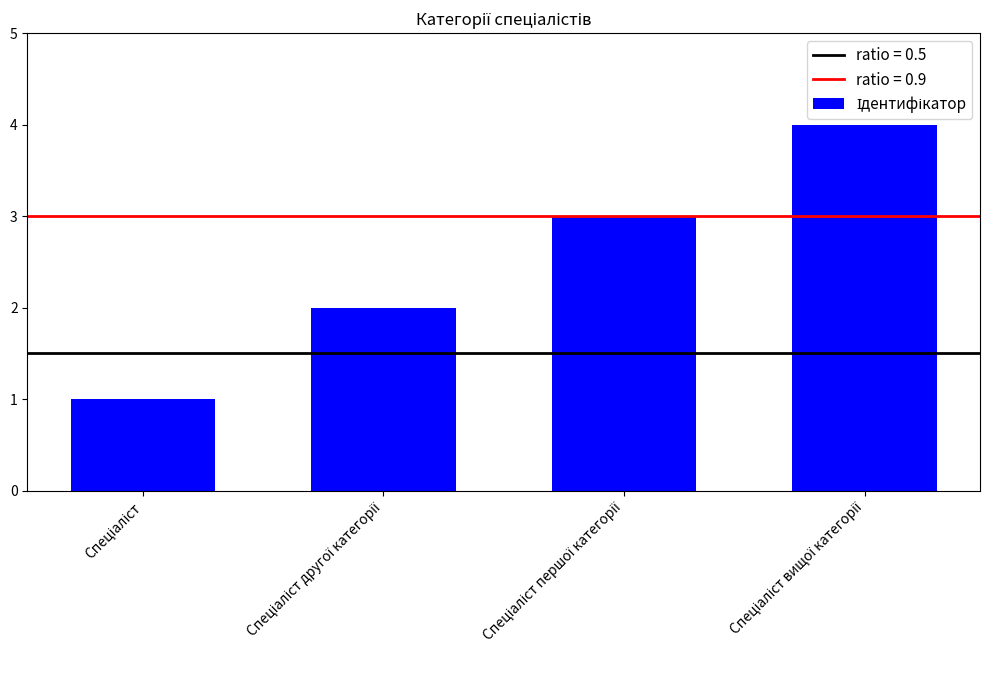

What is the difference between the maximum and minimum values?

3